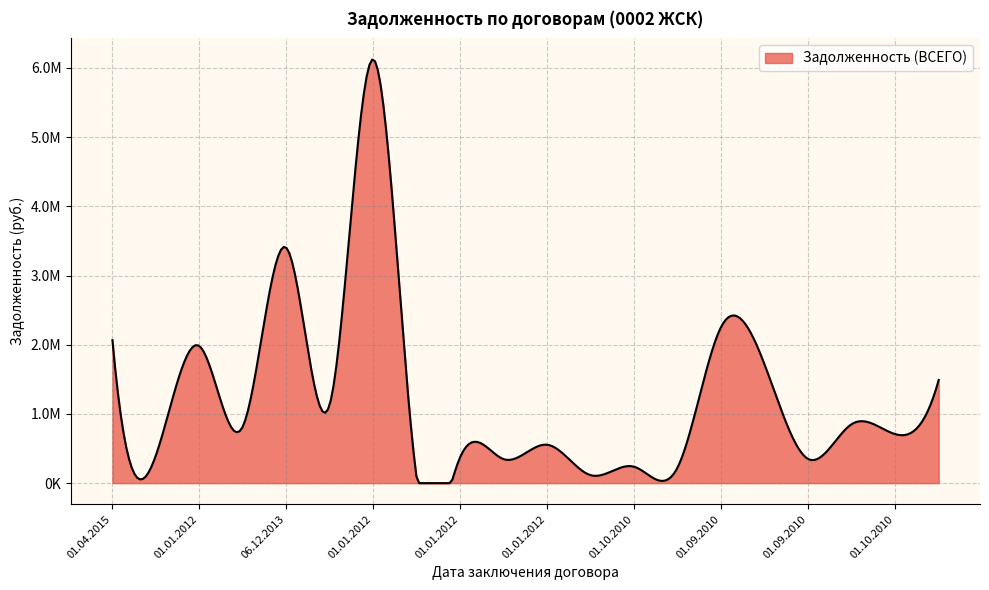

Is this an area chart (filled region under the line)?

Yes